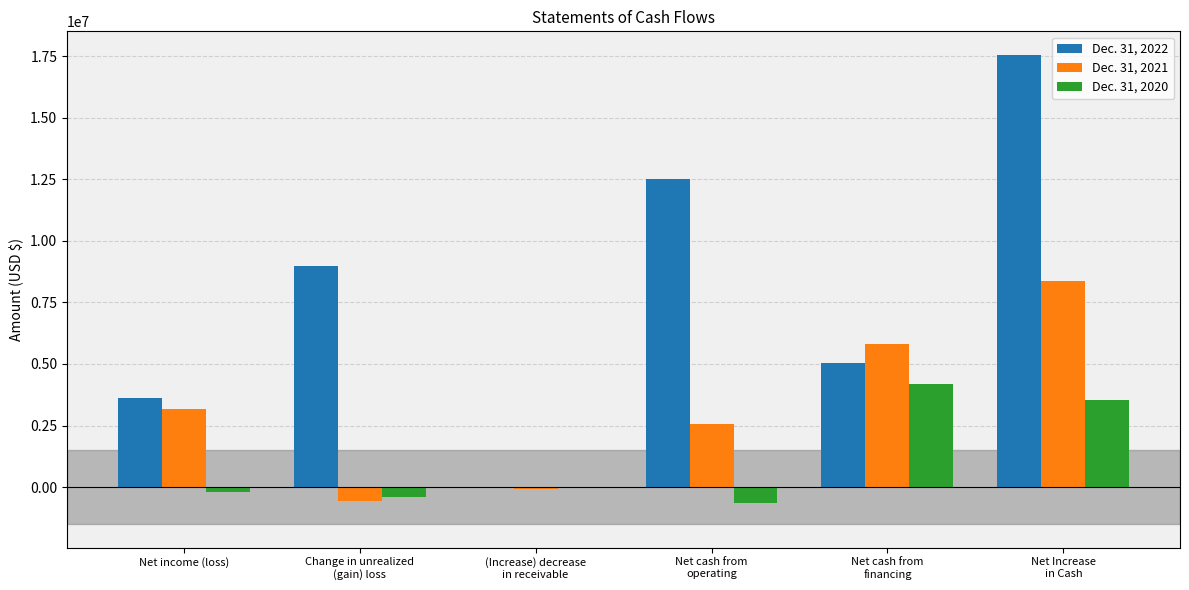

Is it true that Dec. 31, 2022 equals 3632266 at Net income (loss)?

True